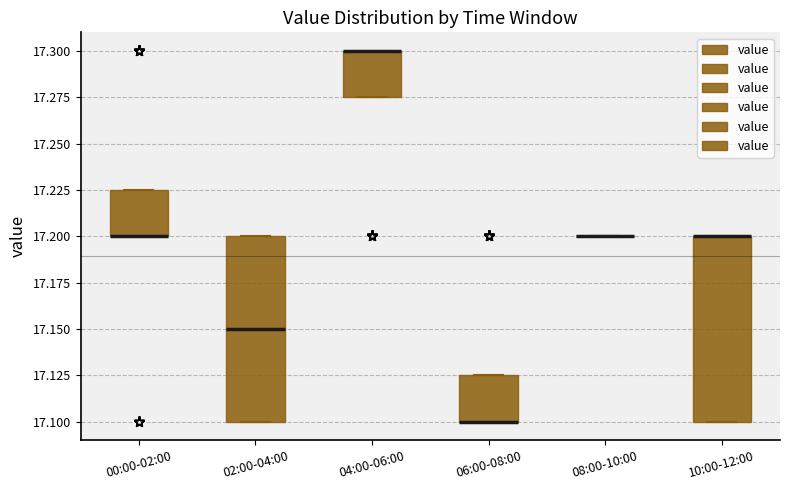

Reading left to right, transcribe this box plot: for each box, give where its median line is, the range the box spans, and where its two whiskers end, as read against the y-axis. The values are not printed on the chart, so give them approximately, as read against the axis.

00:00-02:00: median 17.200 (drawn on the box's lower edge), box 17.200 to 17.225, whiskers 17.200 to 17.225
02:00-04:00: median 17.150, box 17.100 to 17.200, whiskers 17.100 to 17.200
04:00-06:00: median 17.300 (drawn on the box's upper edge), box 17.275 to 17.300, whiskers 17.275 to 17.300
06:00-08:00: median 17.100 (drawn on the box's lower edge), box 17.100 to 17.125, whiskers 17.100 to 17.125
08:00-10:00: box collapsed to a line at 17.200, whiskers 17.200 to 17.200
10:00-12:00: median 17.200 (drawn on the box's upper edge), box 17.100 to 17.200, whiskers 17.100 to 17.200